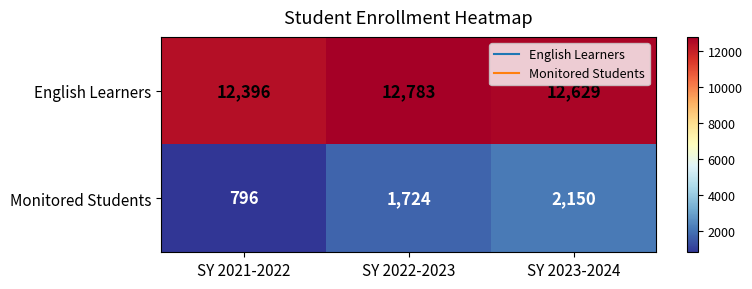

Reading right to left, what are all the values shown in this chart?

English Learners: 12629	12783	12396
Monitored Students: 2150	1724	796